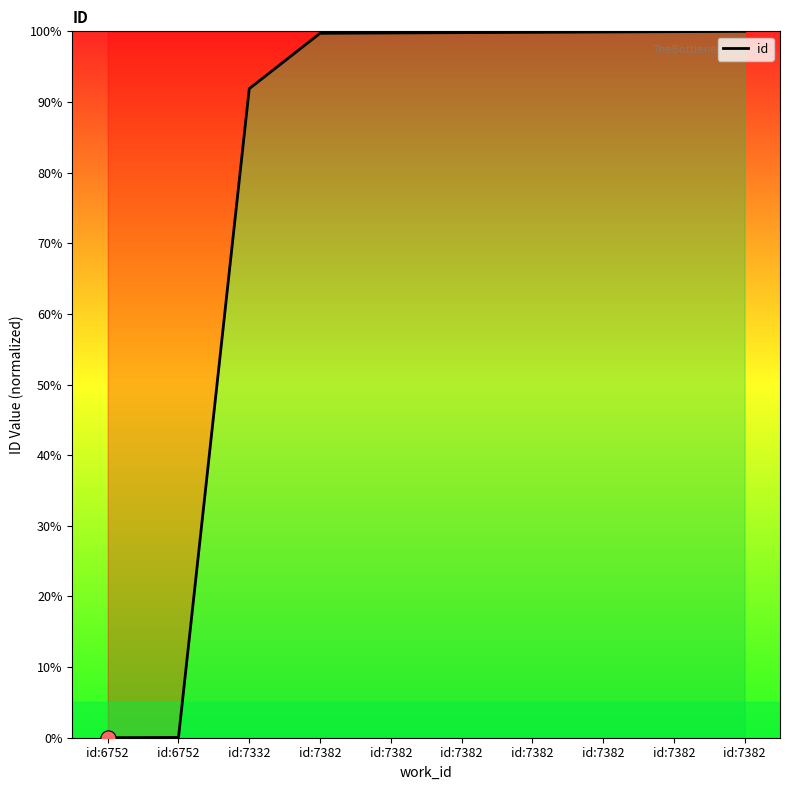

Approximately how many times larger is the value at id:7382 compared to id:7382?

1.0